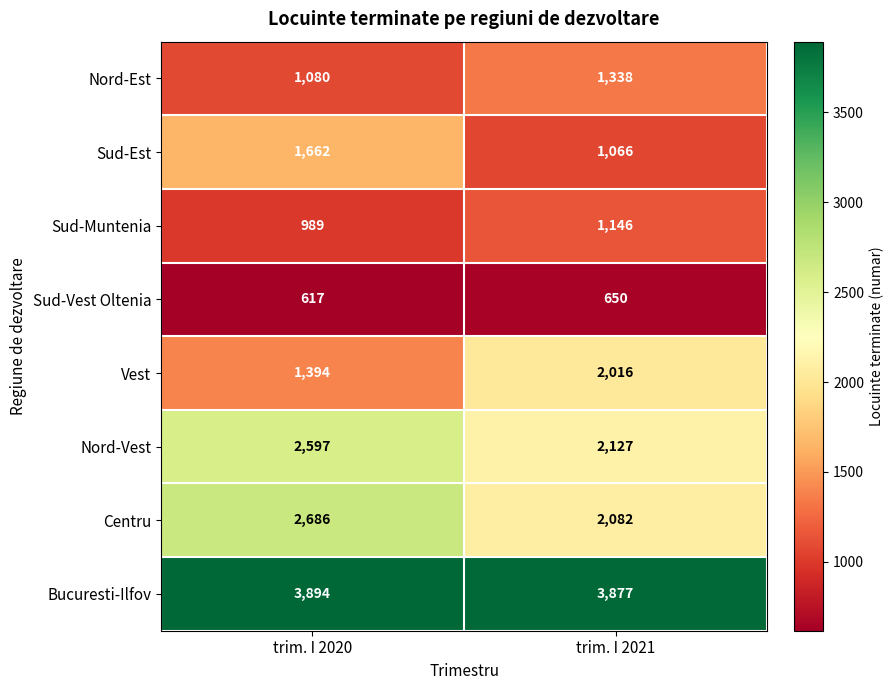

How many series are shown in this chart?

8